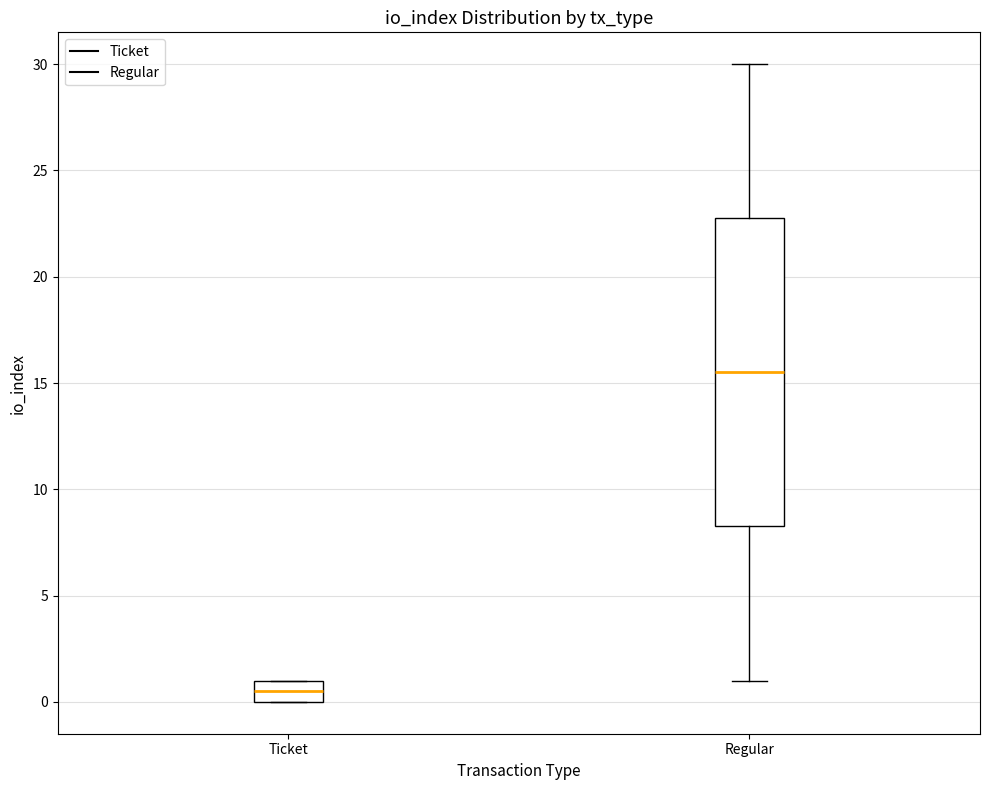

Which box's median line is the highest?

Regular